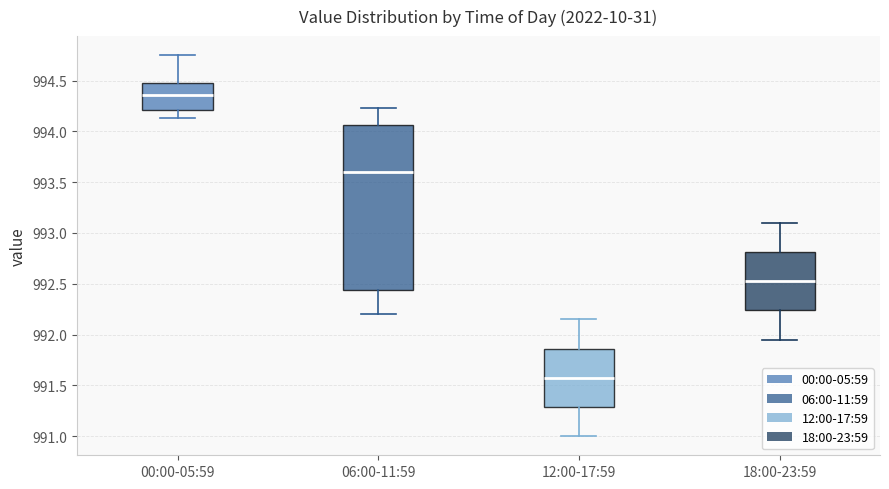

Reading left to right, read every box against the y-axis: the position of its median line, the range the box covers, and the ends of its whiskers. The values are not printed on the chart, so give them approximately, as read against the axis.

00:00-05:59: median 994.35, box 994.20 to 994.50, whiskers 994.15 to 994.75
06:00-11:59: median 993.60, box 992.45 to 994.05, whiskers 992.20 to 994.25
12:00-17:59: median 991.60, box 991.30 to 991.85, whiskers 991.00 to 992.15
18:00-23:59: median 992.55, box 992.25 to 992.80, whiskers 991.95 to 993.10